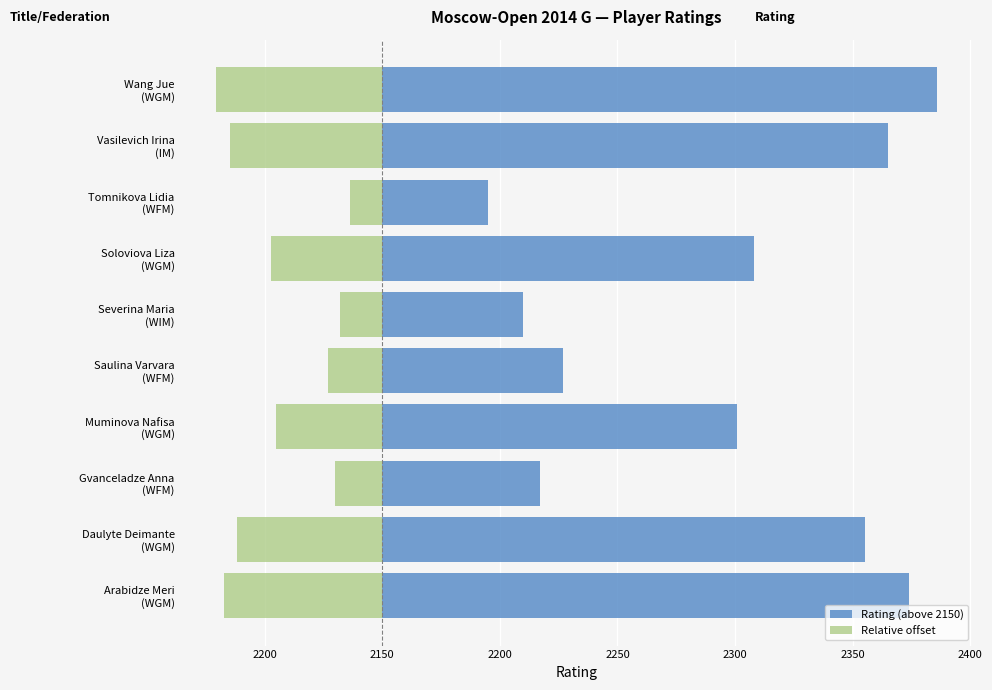

How many groups of bars are there?

10